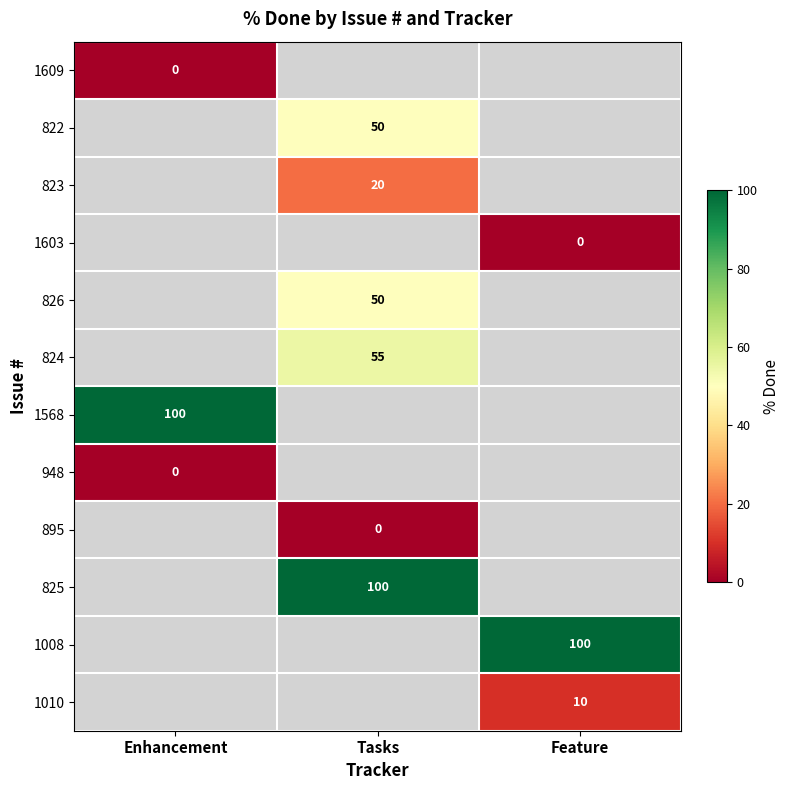

Is the value of 822 at Tasks greater than the value of 1603 at Feature?

Yes